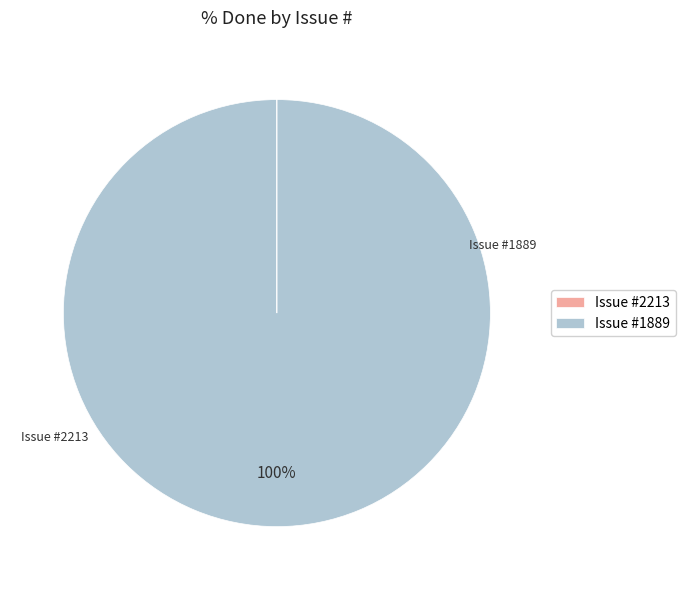

To the nearest percent, what portion does Issue #1889 represent?

100%